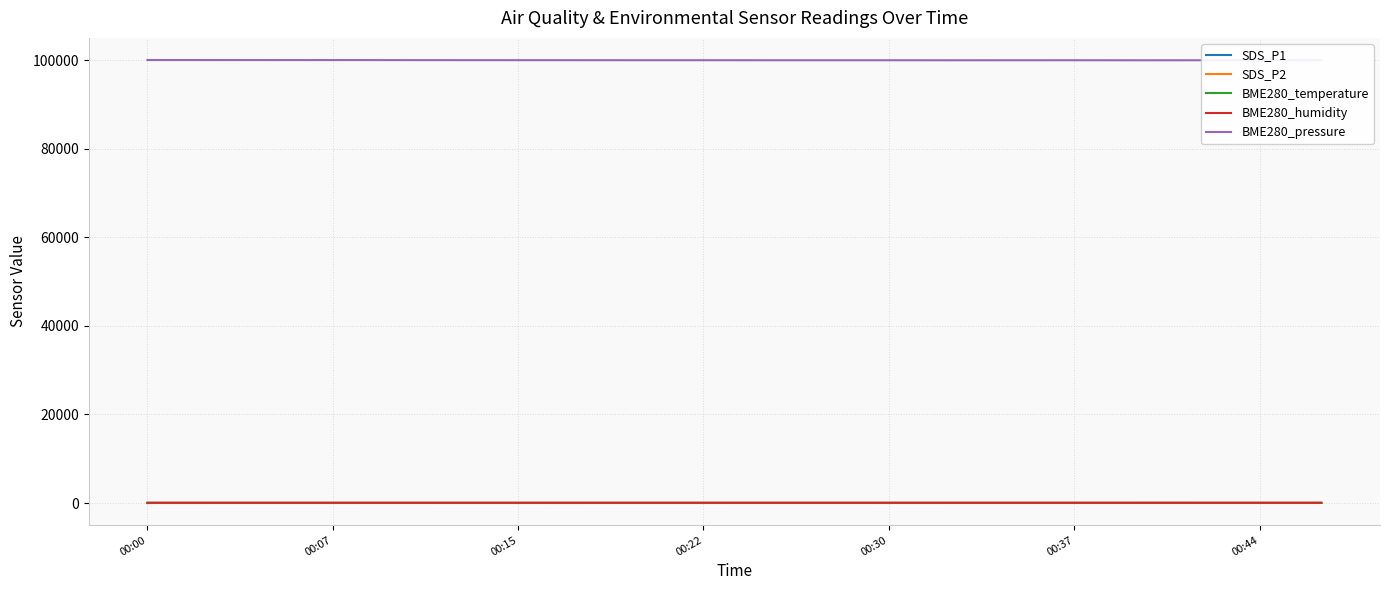

Which series has the widest spread of values?

BME280_pressure